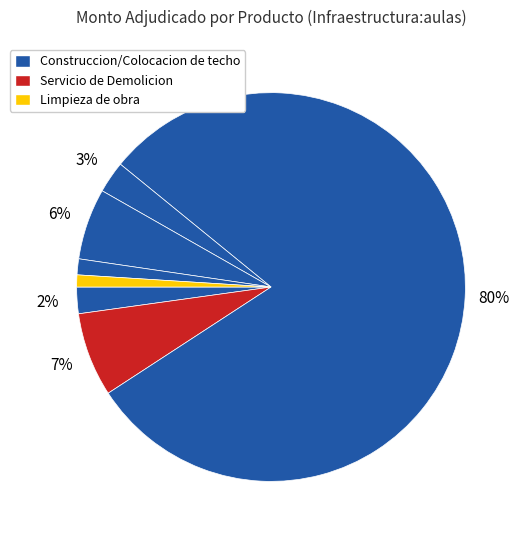

How many segments does this pie chart have?

7